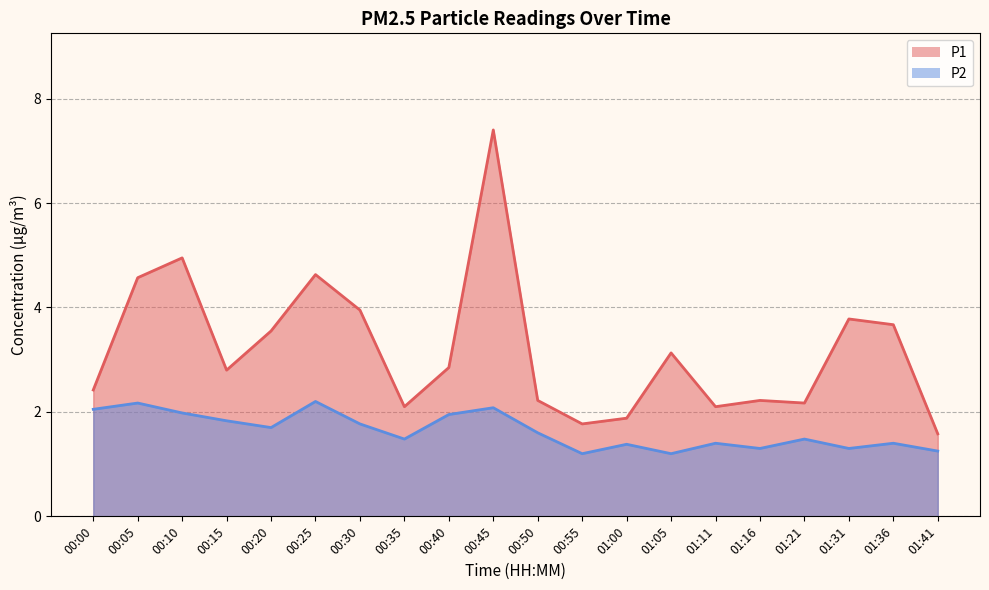

What is the spread (max minus min) of values at 00:45?

5.3